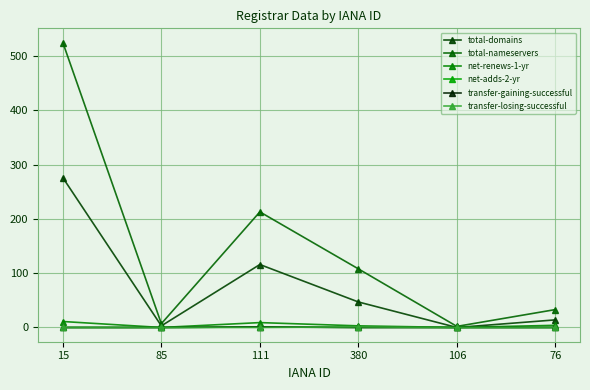

What is the sum of the transfer-gaining-successful values at 111 and 106?

1